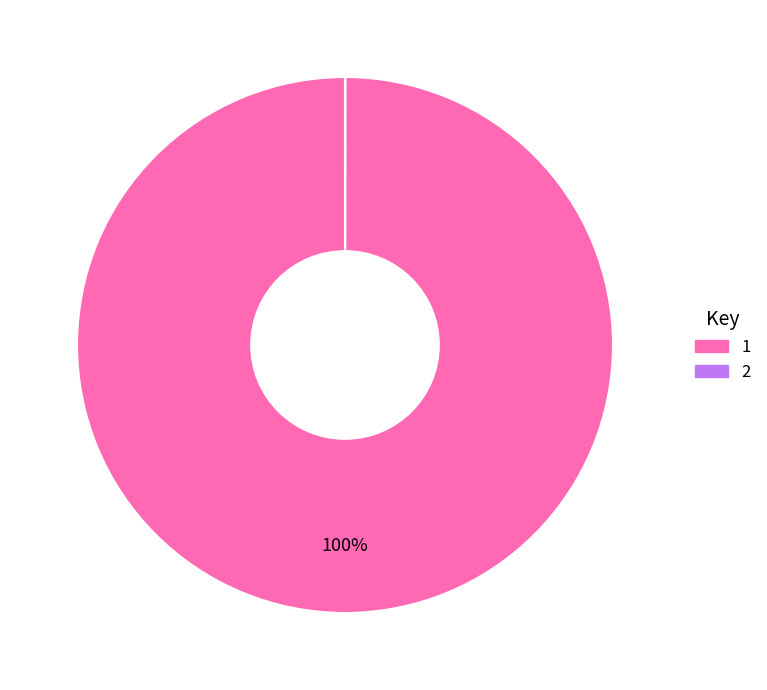

To the nearest percent, what is the average slice percentage?

50%